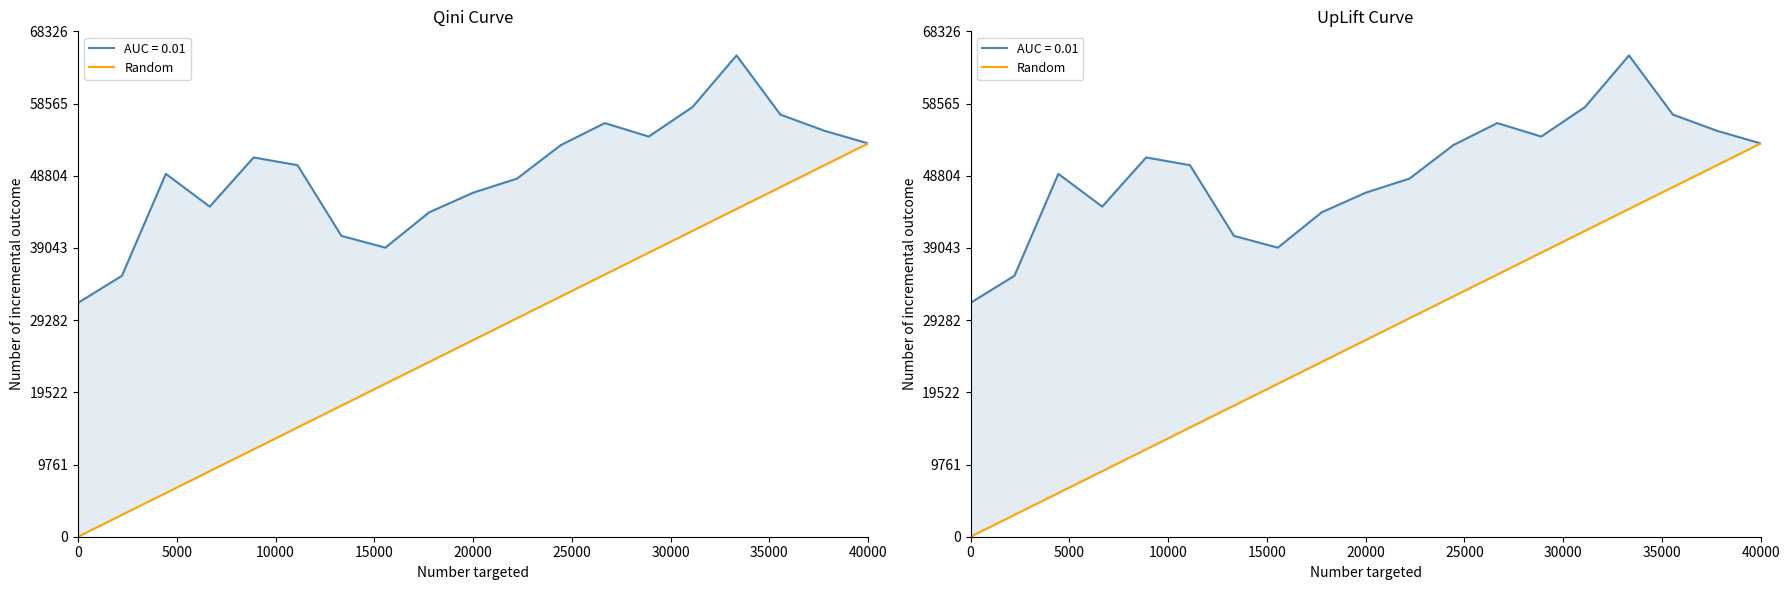

What is the label of the 9th point from the left?

40000